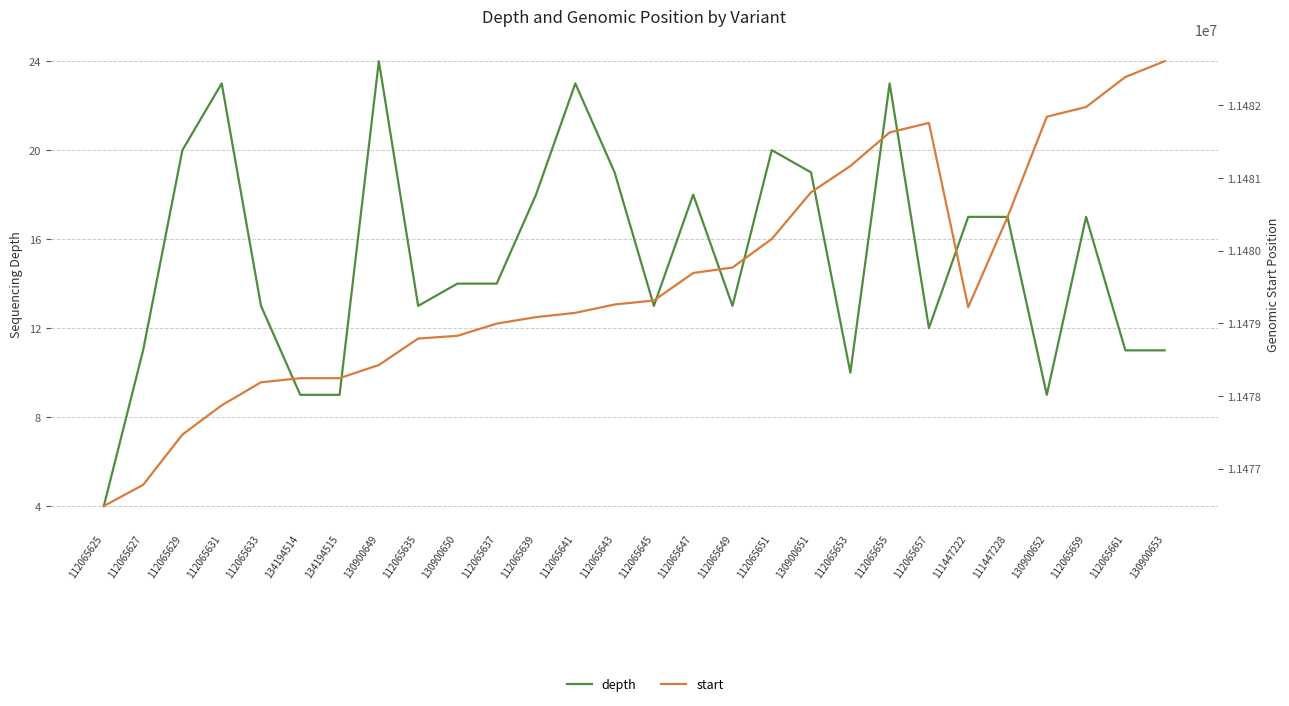

True or false: depth has a value of 13 at 112065641.

False